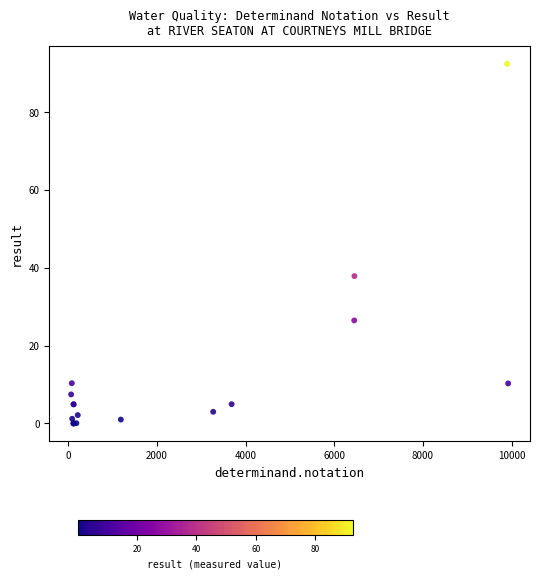

What Y value in the scatter plot is closest to 46?

37.9